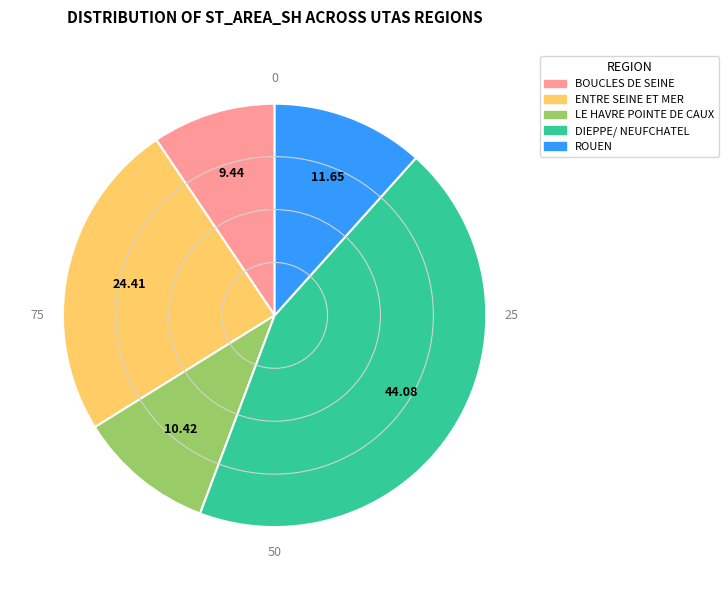

Is the sum of BOUCLES DE SEINE and LE HAVRE POINTE DE CAUX greater than half?

No